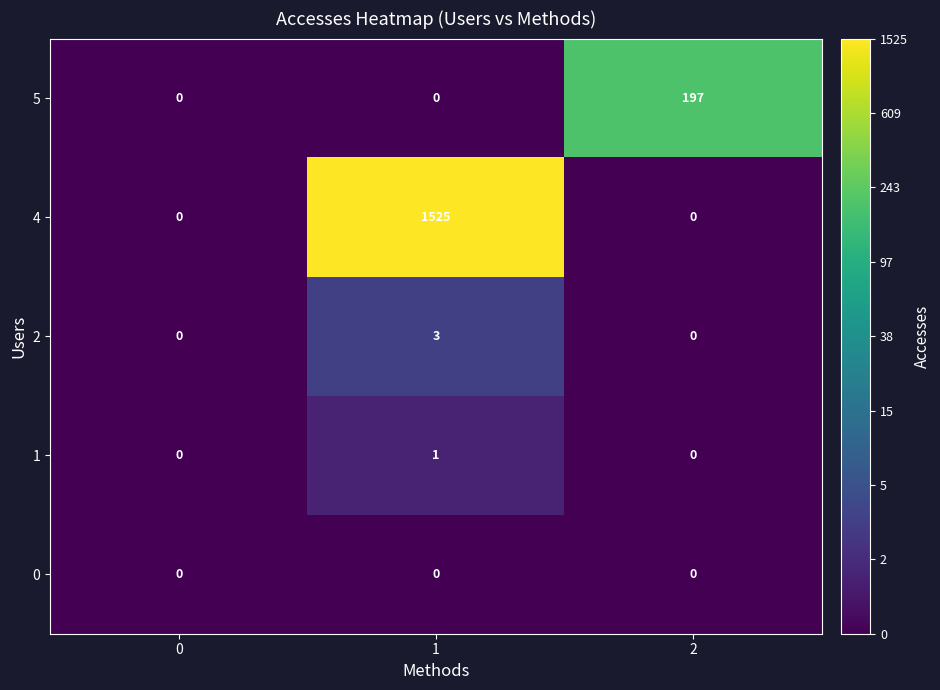

Rank the series by their maximum value, from lowest to highest.

0, 1, 2, 5, 4